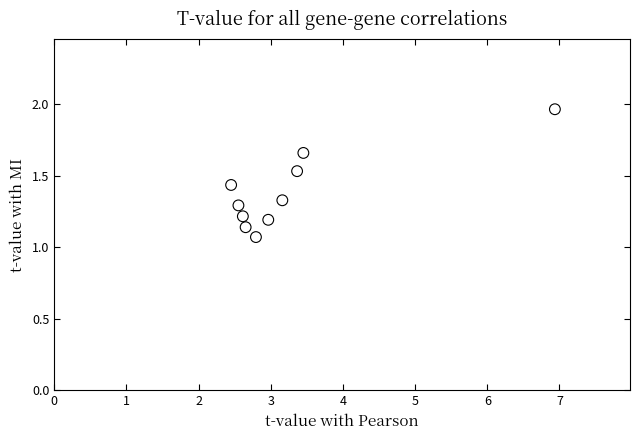

What is the range of X values (max minus min)?

4.5